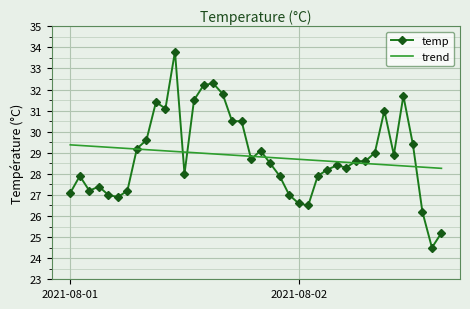

Which series has the largest range (max minus min)?

temp